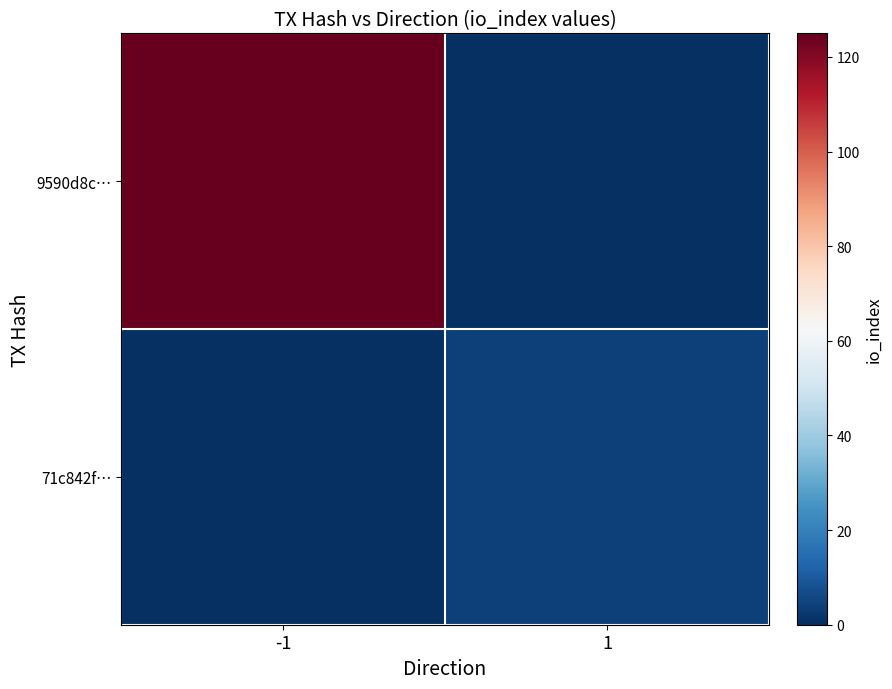

Reading right to left, extract all data points from this chart.

9590d8c…: 1=0	-1=125
71c842f…: 1=4	-1=0